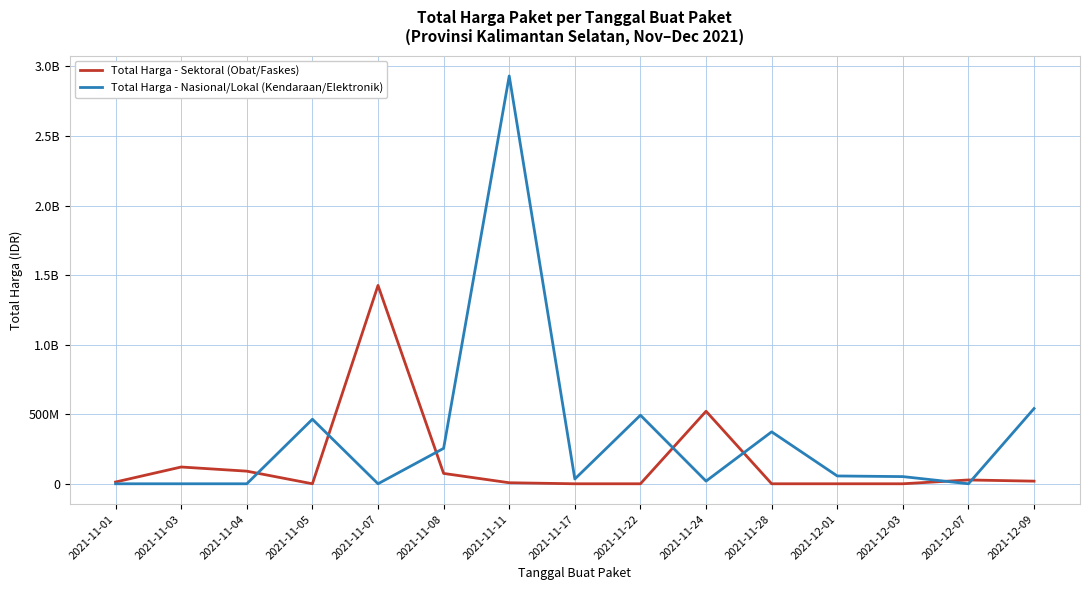

True or false: Total Harga - Nasional/Lokal (Kendaraan/Elektronik) and Total Harga - Sektoral (Obat/Faskes) intersect in this chart.

True